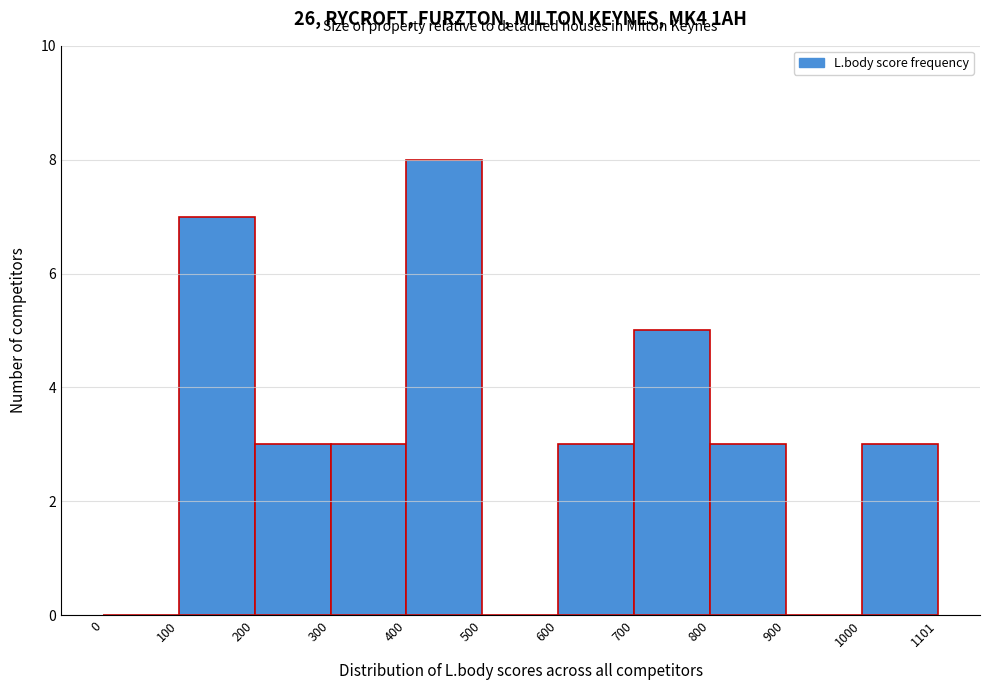

Which range on the x-axis has the tallest bar?

400 to 500